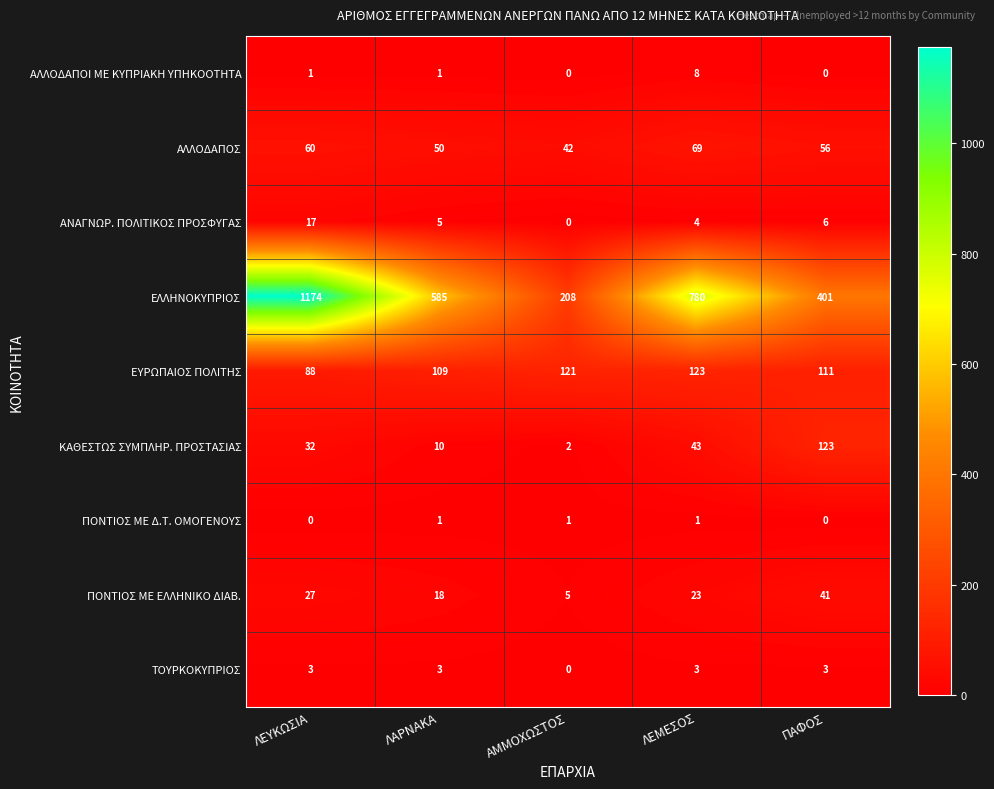

List the labels in order of ΑΛΛΟΔΑΠΟΣ value, smallest first.

ΑΜΜΟΧΩΣΤΟΣ, ΛΑΡΝΑΚΑ, ΠΑΦΟΣ, ΛΕΥΚΩΣΙΑ, ΛΕΜΕΣΟΣ